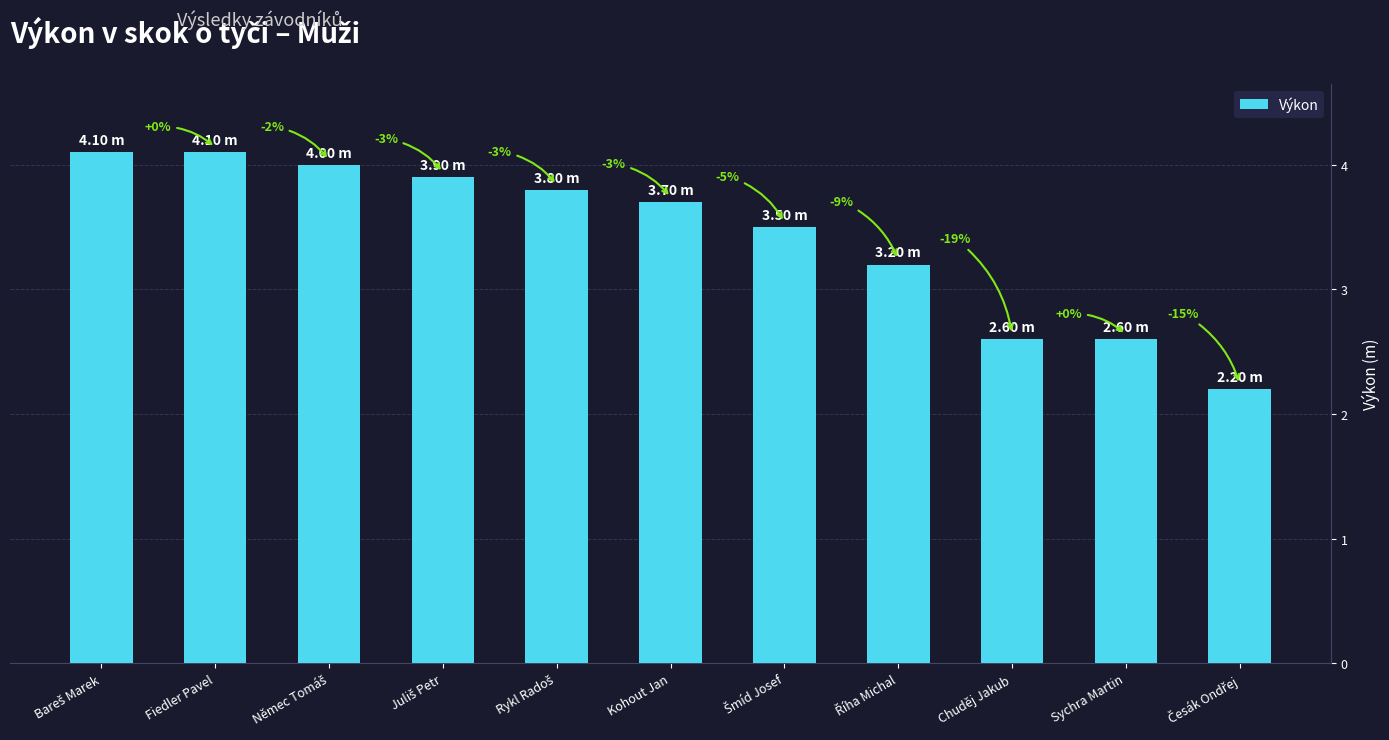

How many bars are there in total?

11